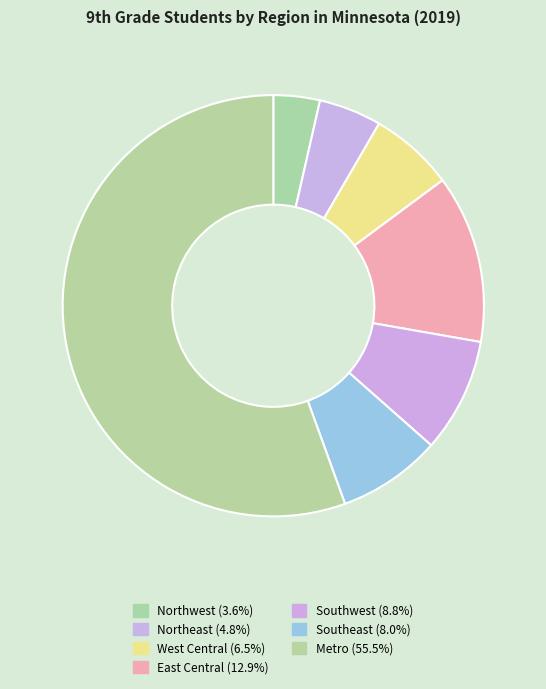

Which slice is the largest?

Metro